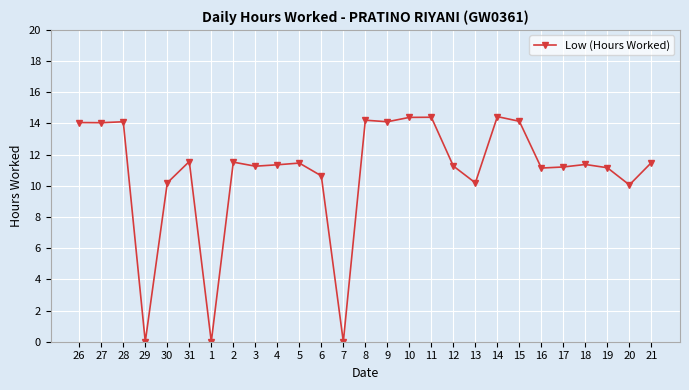

What is the label of the 11th point from the right?

11